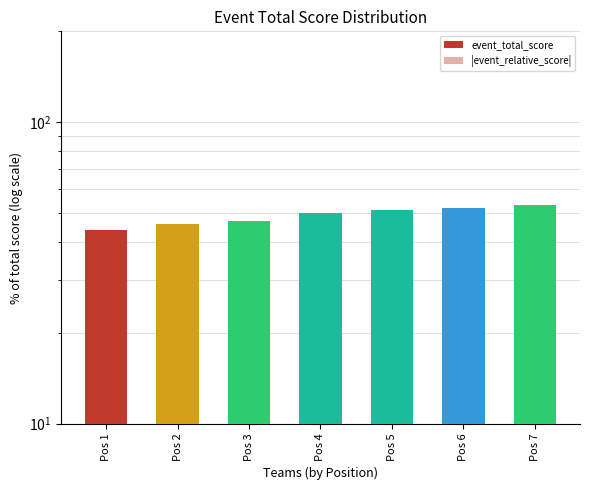

Reading right to left, list all the values displayed in this chart.

event_total_score: 53	52	51	50	47	46	44
|event_relative_score|: 5	6	7	8	11	12	14